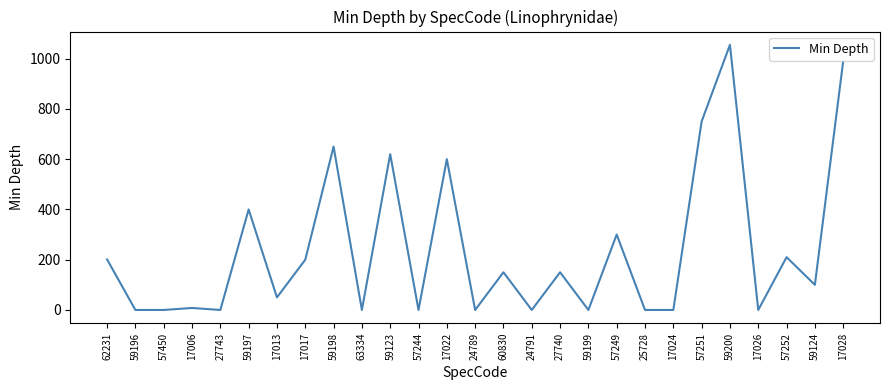

Read the value at 60830.

150